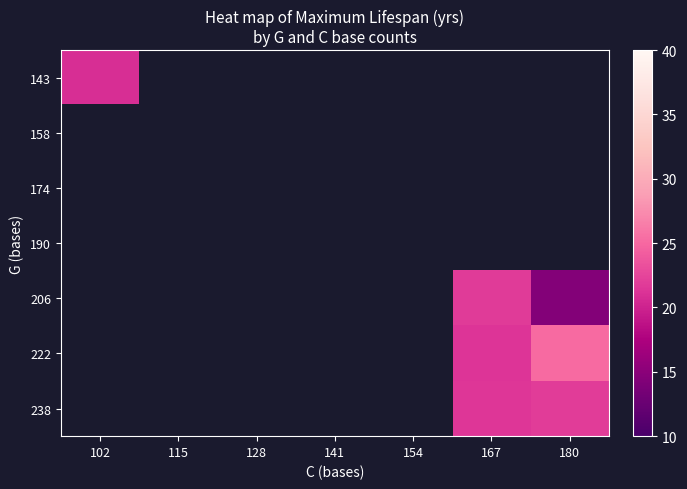

At how many categories does at least one series exceed 22?

1